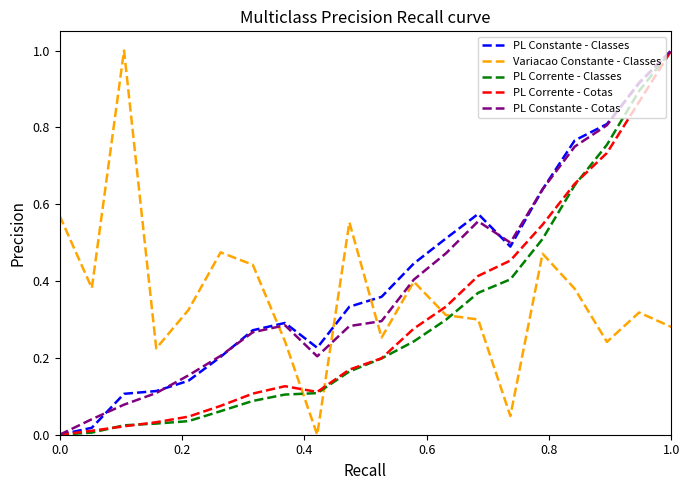

How many lines are shown in the chart?

5